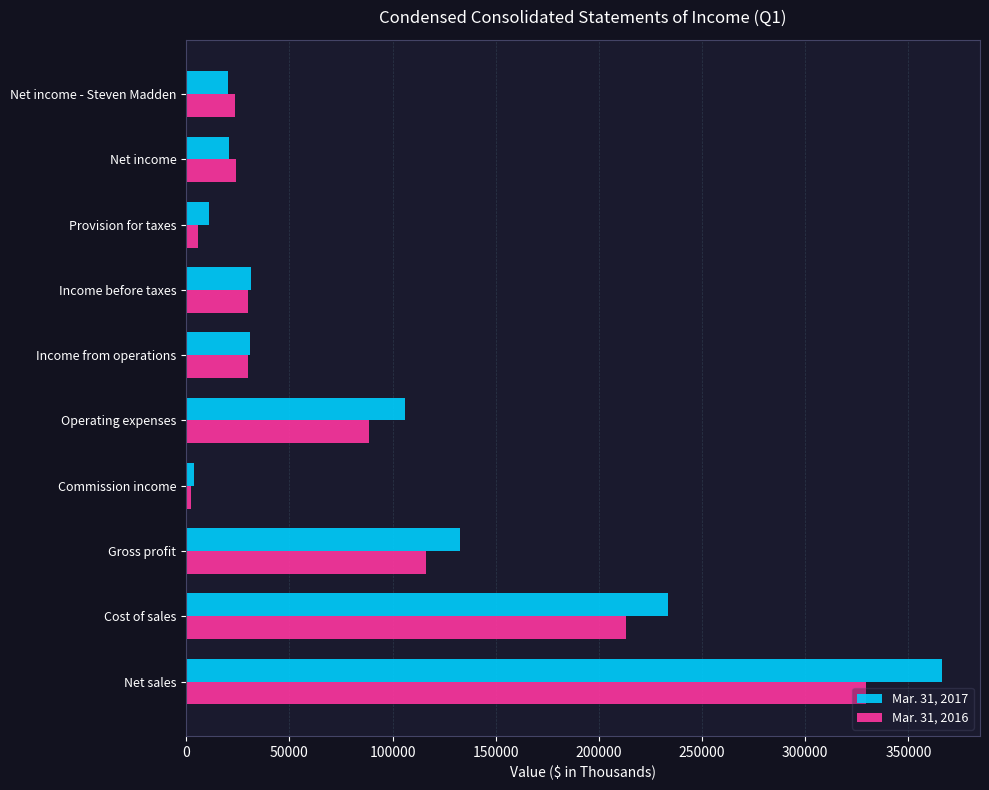

Count the number of categories in the chart.

10